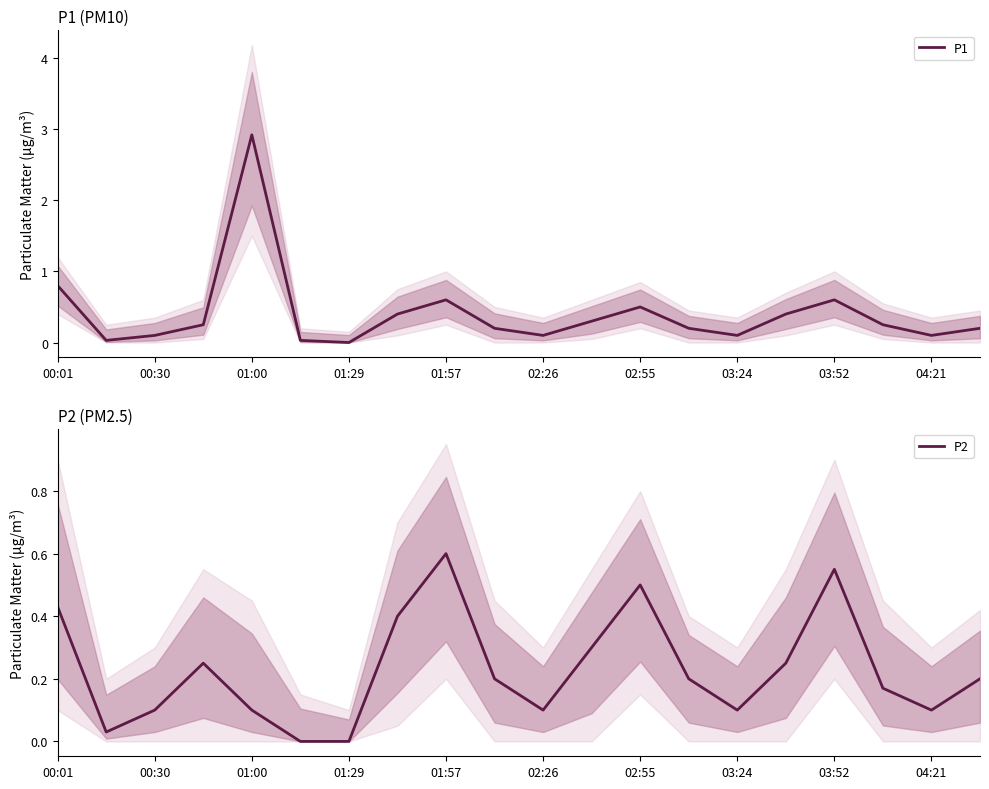

True or false: P2 has a value of 0.0 at 01:29.

True